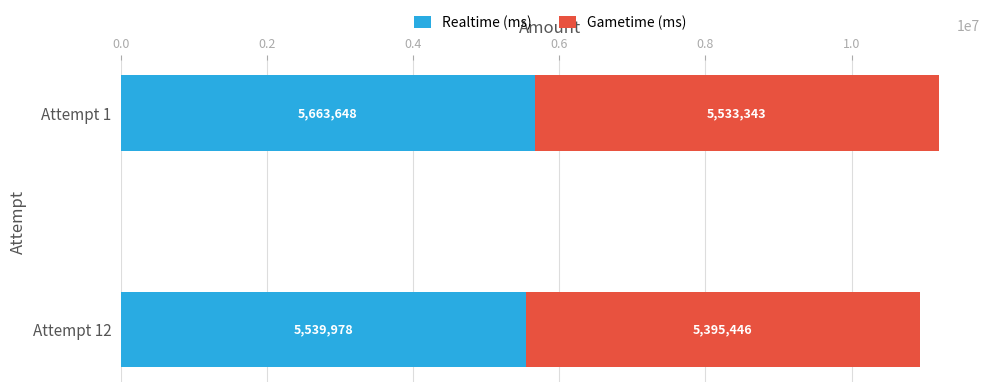

The value of Realtime (ms) at Attempt 1 is 1489114. True or false?

False